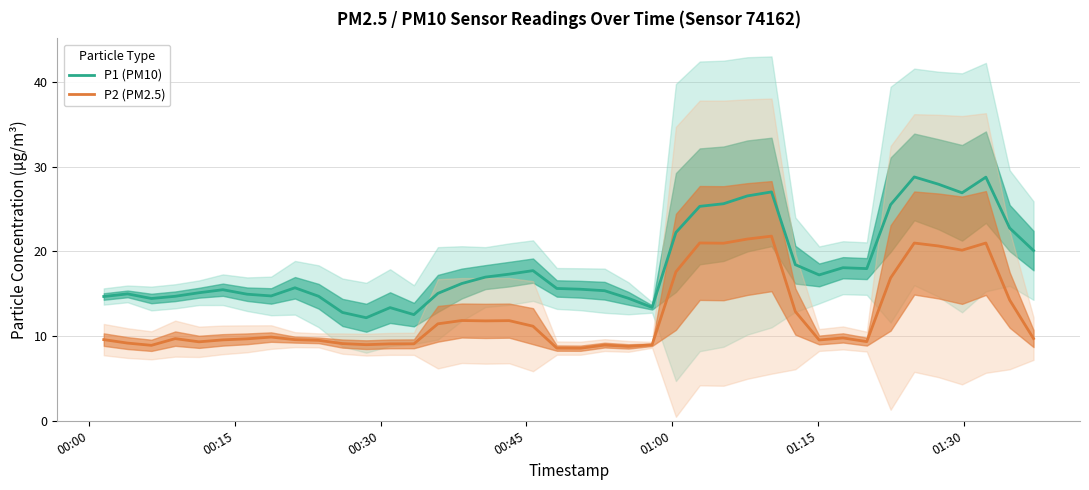

What is the minimum value shown in the chart?

8.6